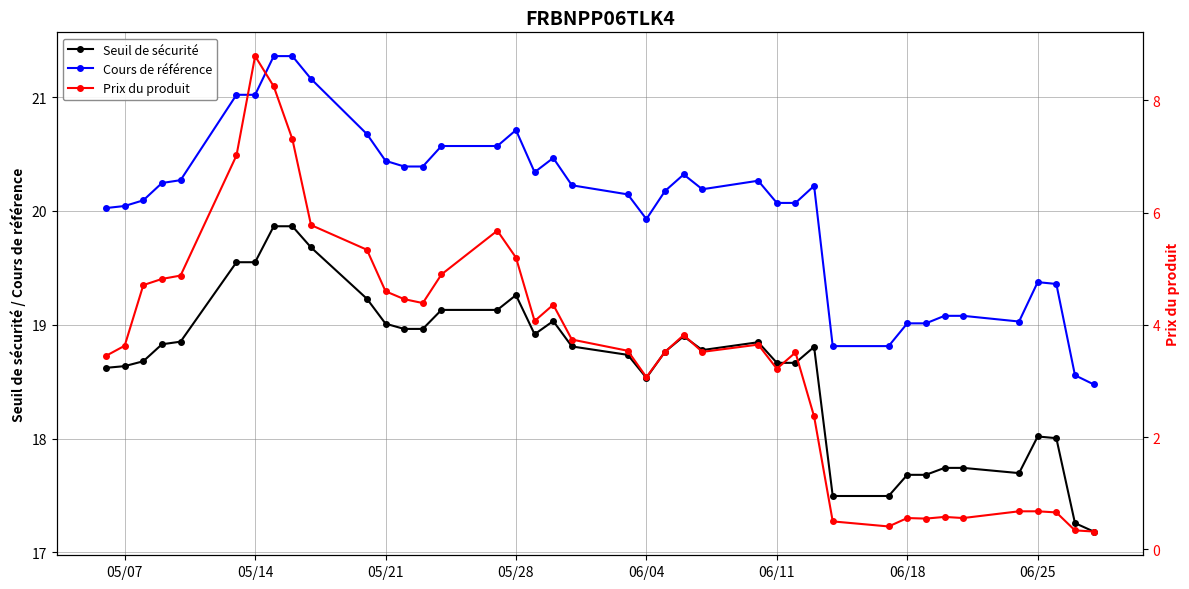

True or false: Cours de référence has a value of 34.7 at 05/14.

False